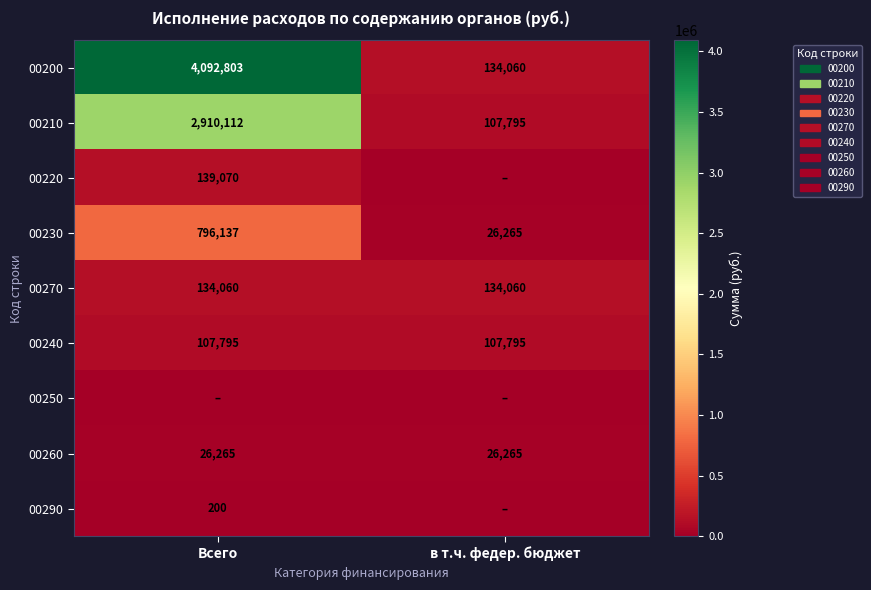

How many data points does each series have?

2